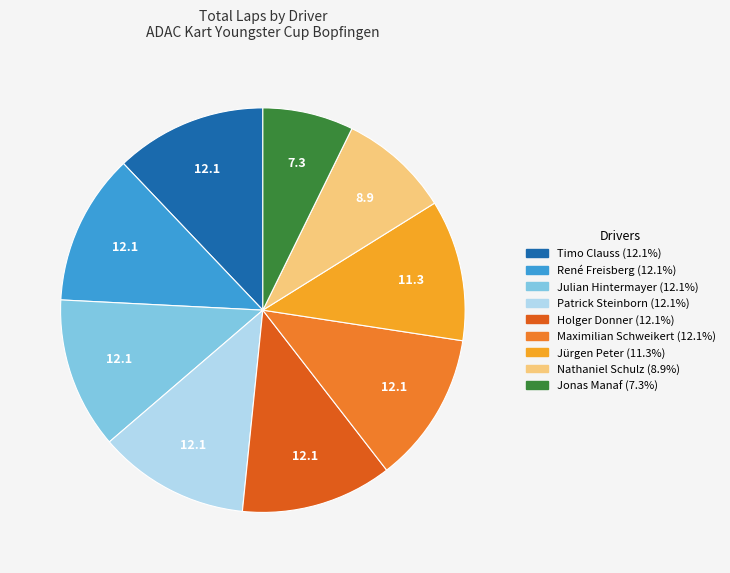

Which has a higher value, Nathaniel Schulz or Jonas Manaf?

Nathaniel Schulz